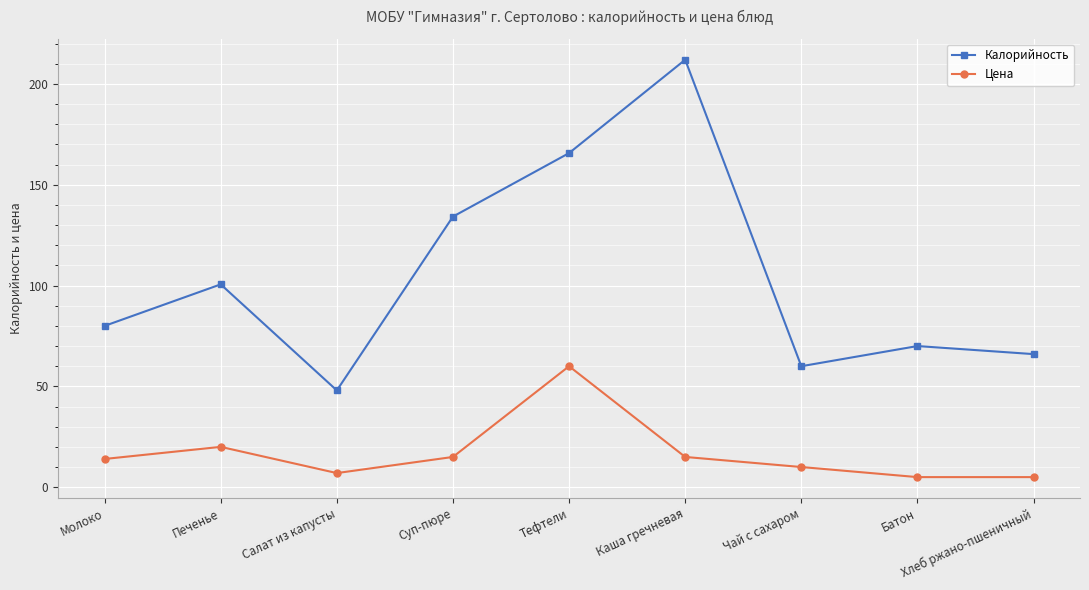

List the series in order of their peak value, highest first.

Калорийность, Цена